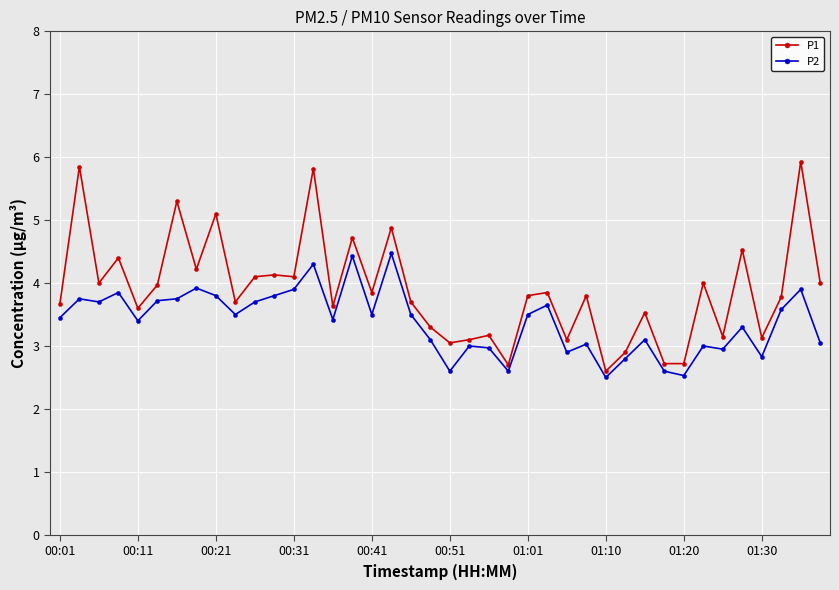

Which series has the largest range (max minus min)?

P1